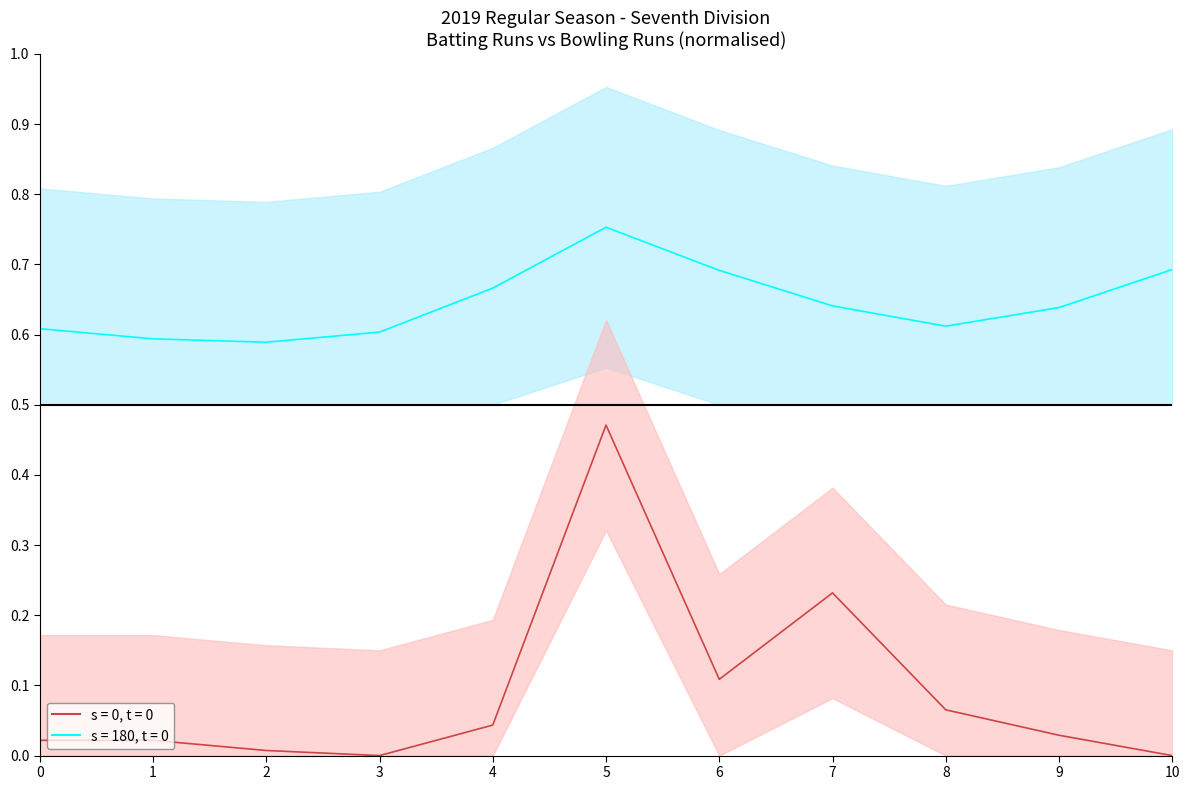

Between 8 and 10, which is larger?

8